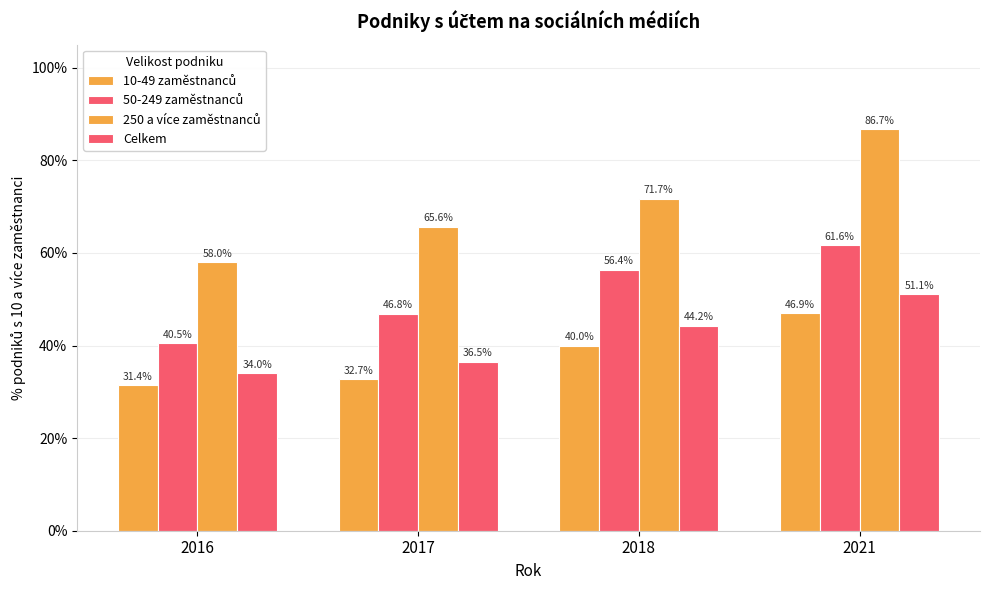

Reading left to right, transcribe all the data shown in this chart.

10-49 zaměstnanců: 31.4	32.7	40.0	46.9
50-249 zaměstnanců: 40.5	46.8	56.4	61.6
250 a více zaměstnanců: 58.0	65.6	71.7	86.7
Celkem: 34.0	36.5	44.2	51.1